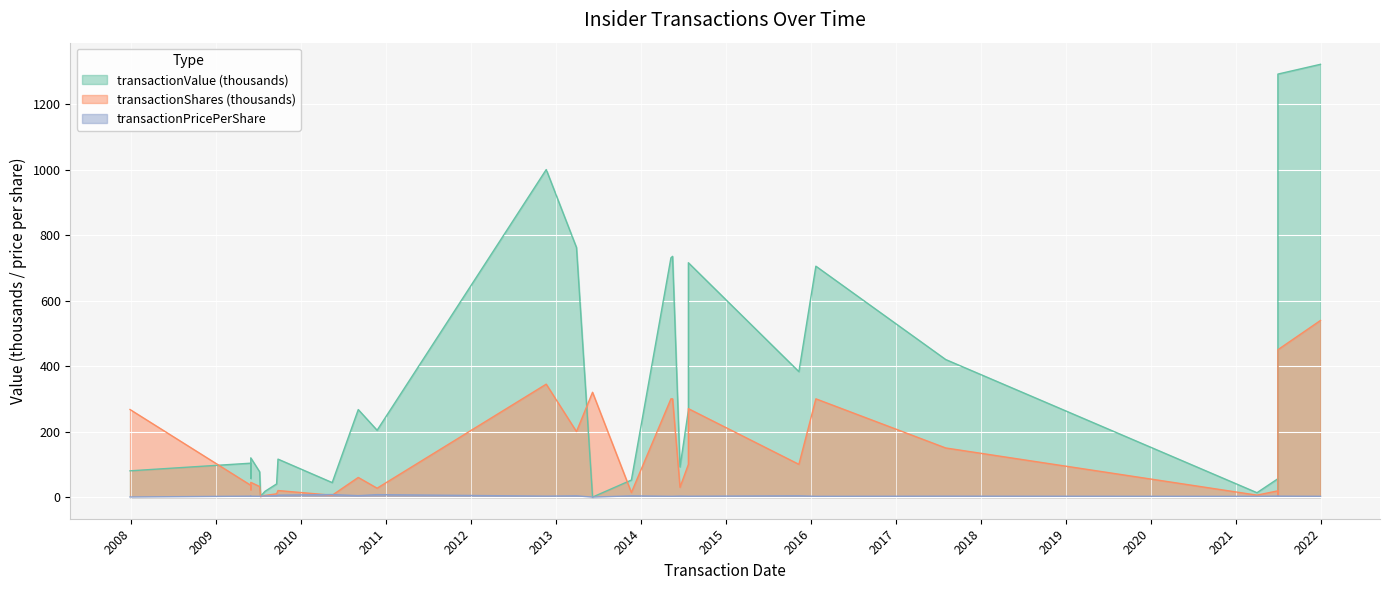

Read the transactionPricePerShare value at 2014-05-16.

2.5